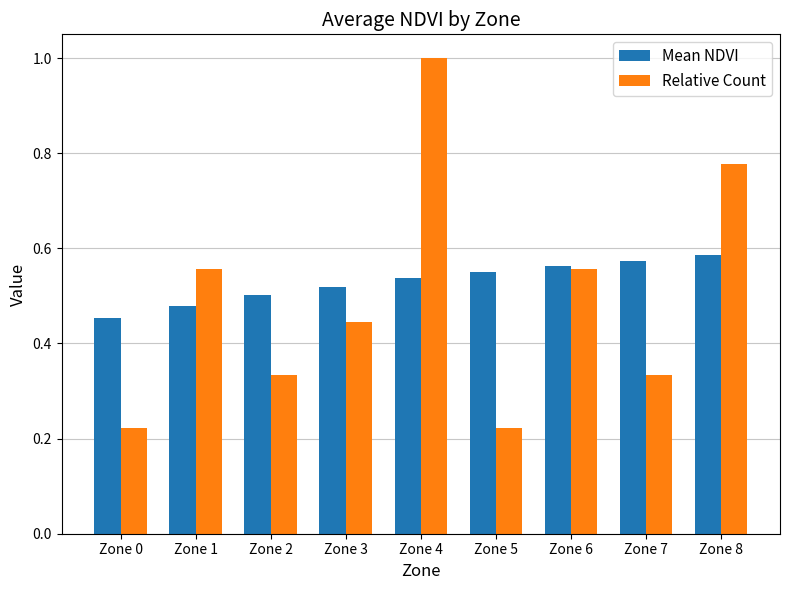

At which category does the chart reach its peak across all series?

Zone 4